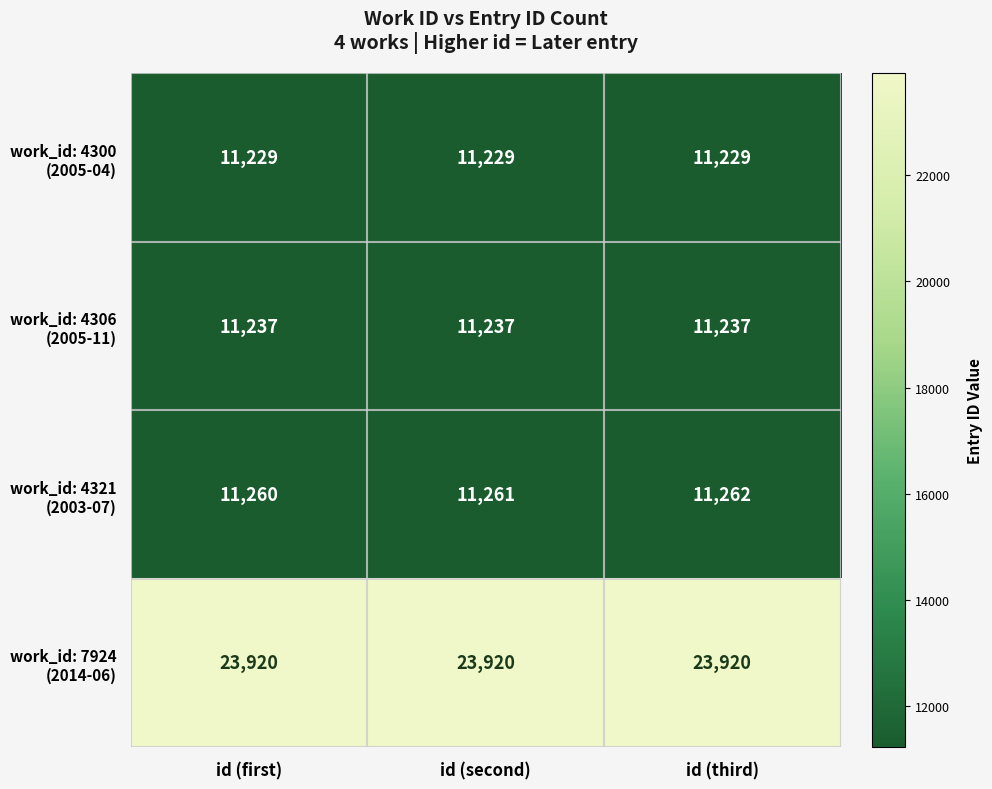

What is the smallest value displayed?

11229